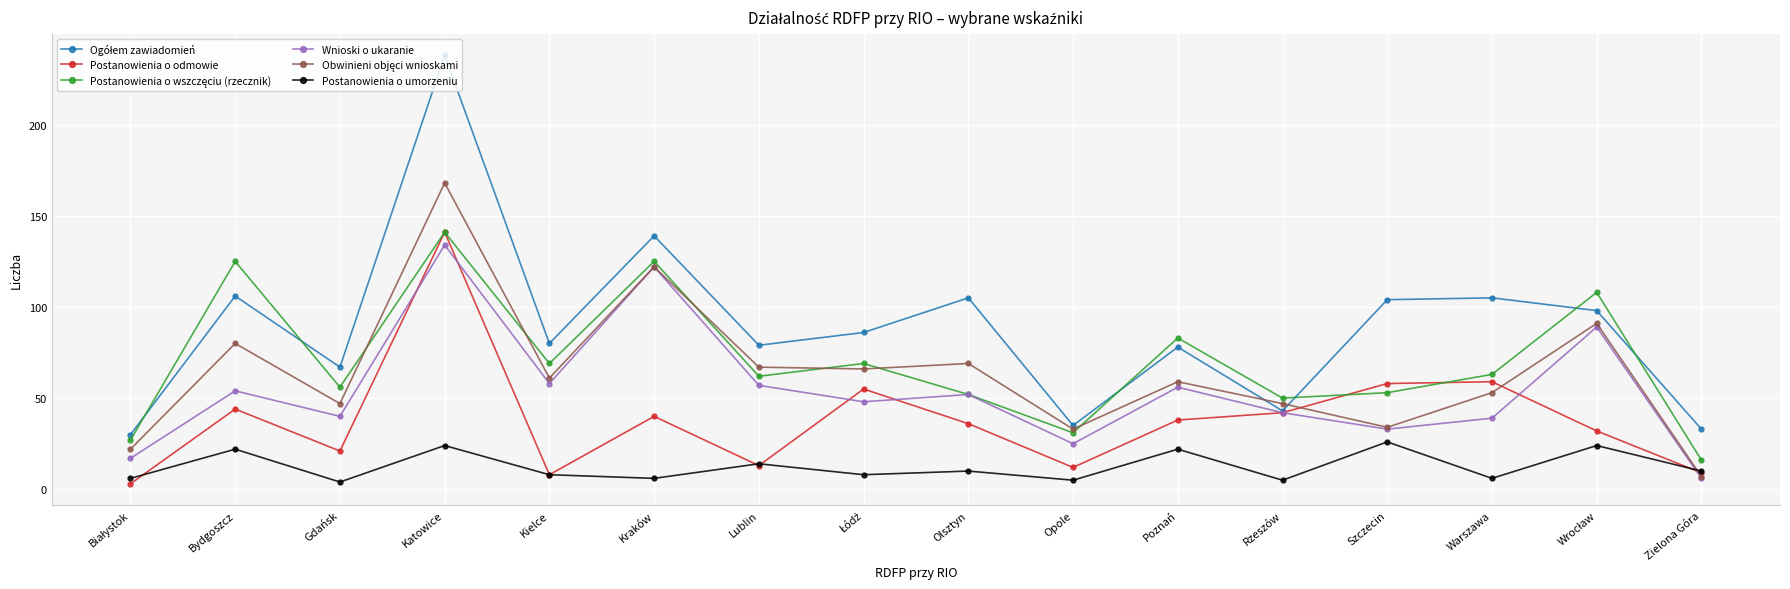

What position from the left is Opole?

10